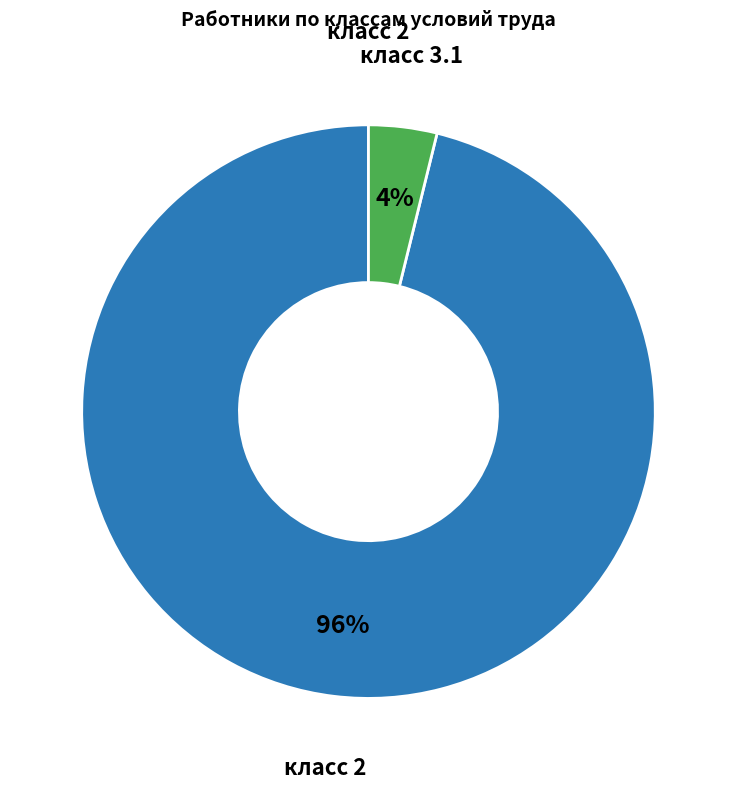

To the nearest percent, what is the difference between the largest and smallest slice percentages?

92%